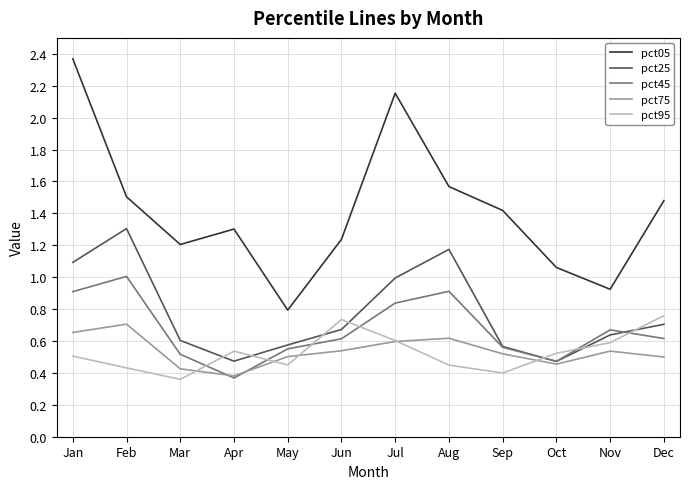

Is it true that pct05 equals 2.0 at Feb?

False